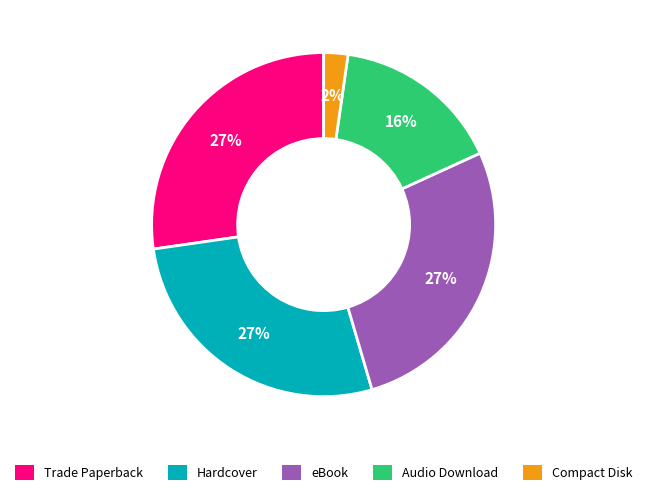

Between Trade Paperback and Audio Download, which is larger?

Trade Paperback